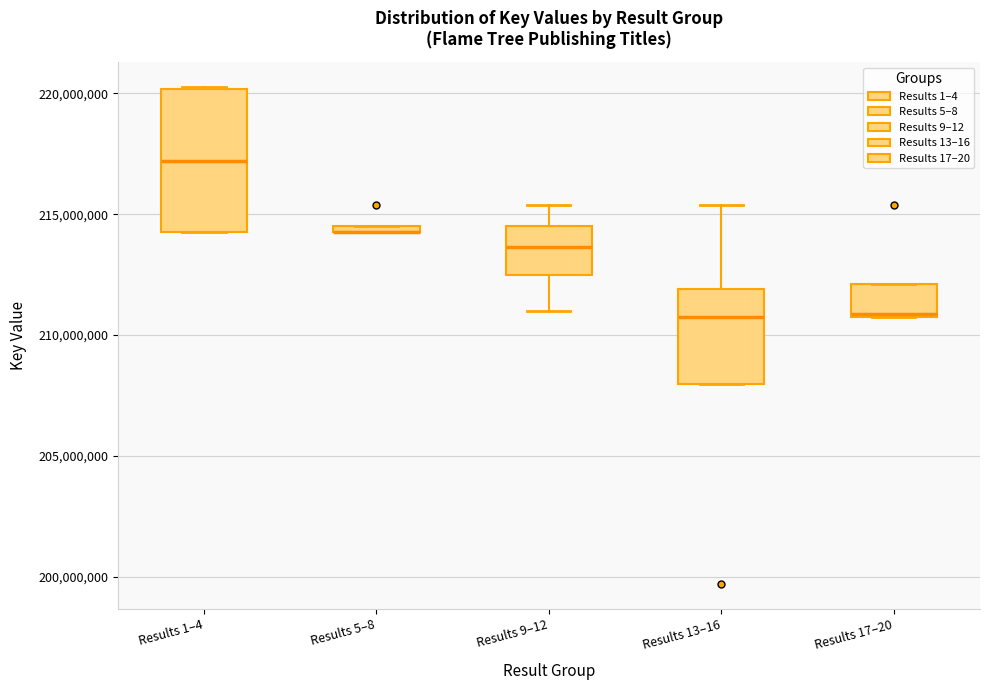

Where does the median line of the box for Results 17–20 sit on the y-axis? The values are not printed on the chart, so give them approximately, as read against the axis.

211000000